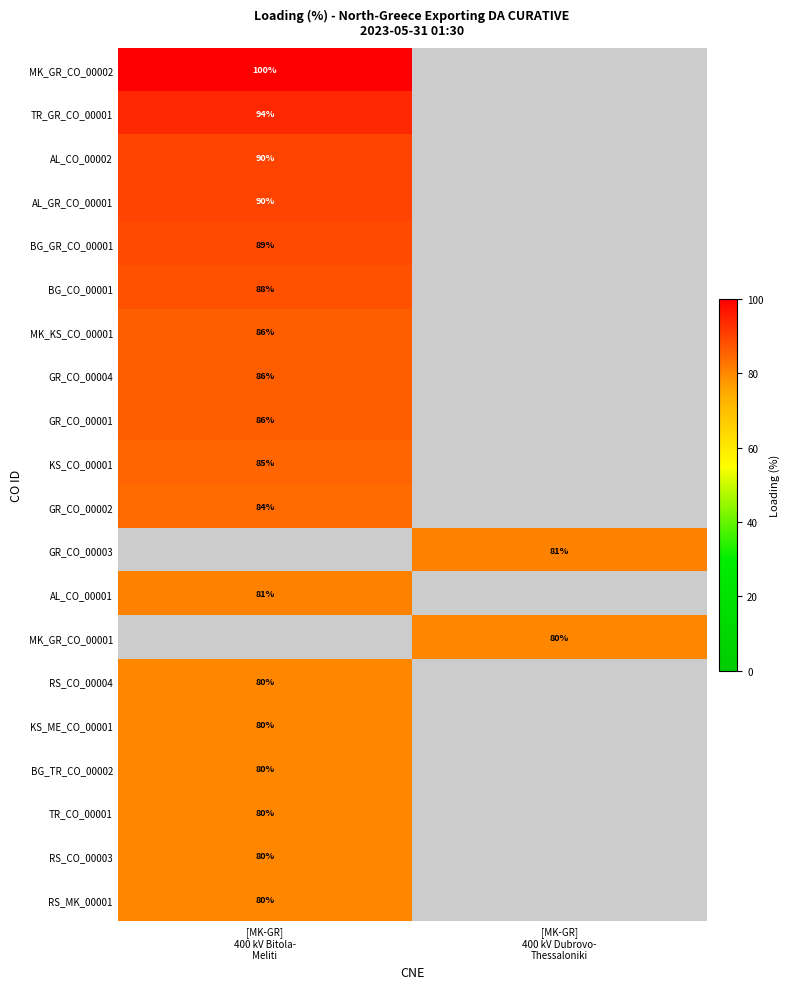

The value of TR_GR_CO_00001 at [MK-GR] 400 kV Bitola- Meliti is 94. True or false?

True